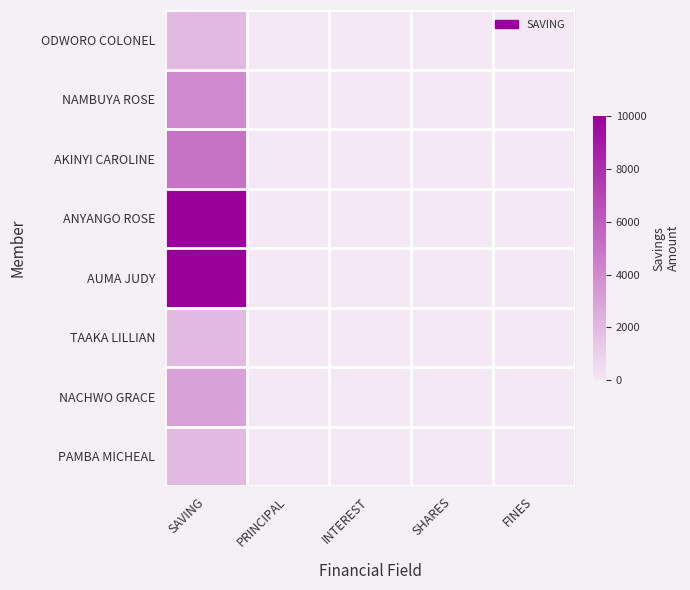

Rank the series by their maximum value, from lowest to highest.

ODWORO COLONEL, TAAKA LILLIAN, PAMBA MICHEAL, NACHWO GRACE, NAMBUYA ROSE, AKINYI CAROLINE, ANYANGO ROSE, AUMA JUDY